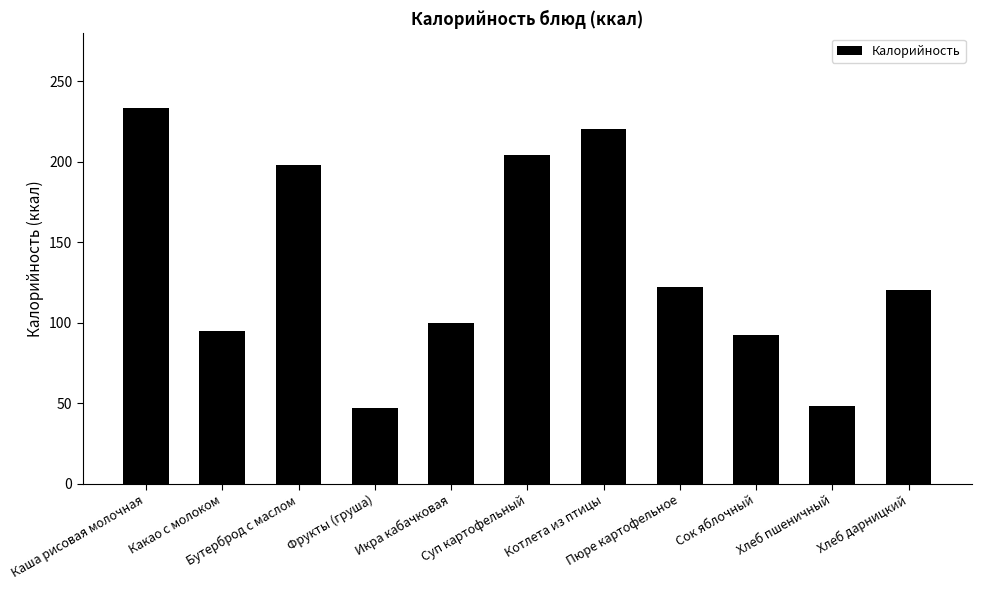

True or false: the data shows 129 at Бутерброд с маслом.

False